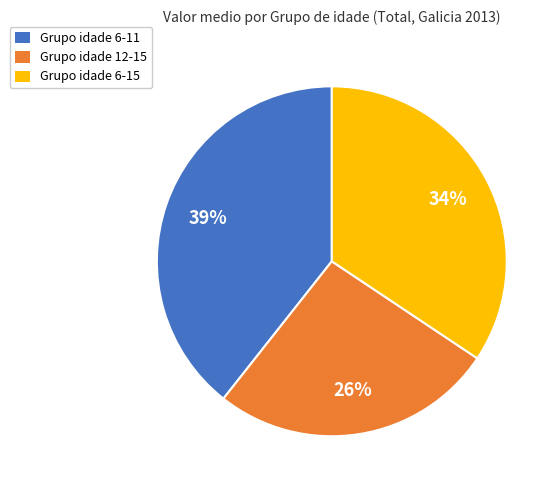

Rank the categories by value from highest to lowest.

Grupo idade 6-11, Grupo idade 6-15, Grupo idade 12-15